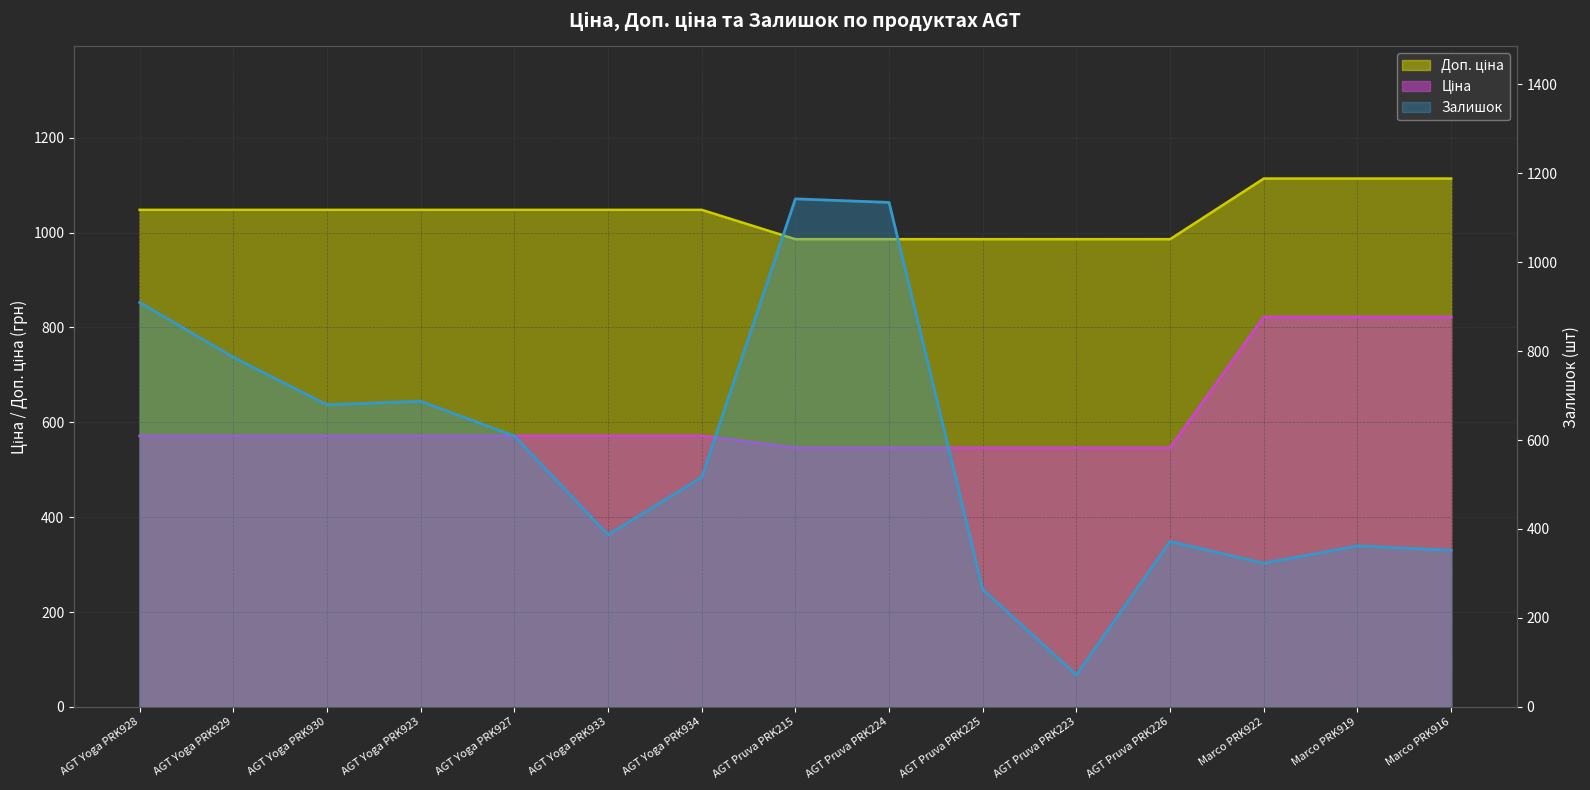

What value does the Залишок series have at Marco PRK916?

352.0